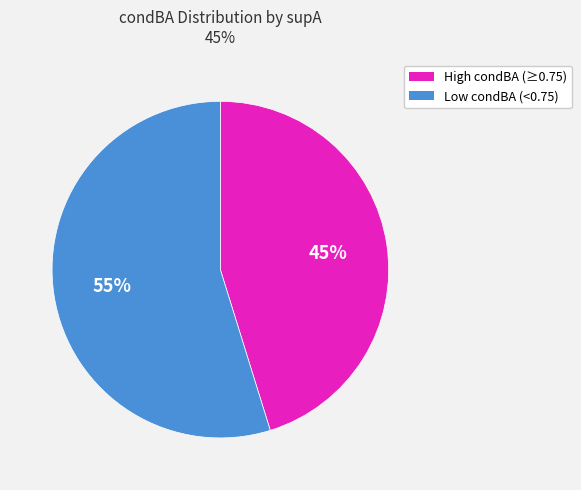

Which slice is the smallest?

High condBA (≥0.75)